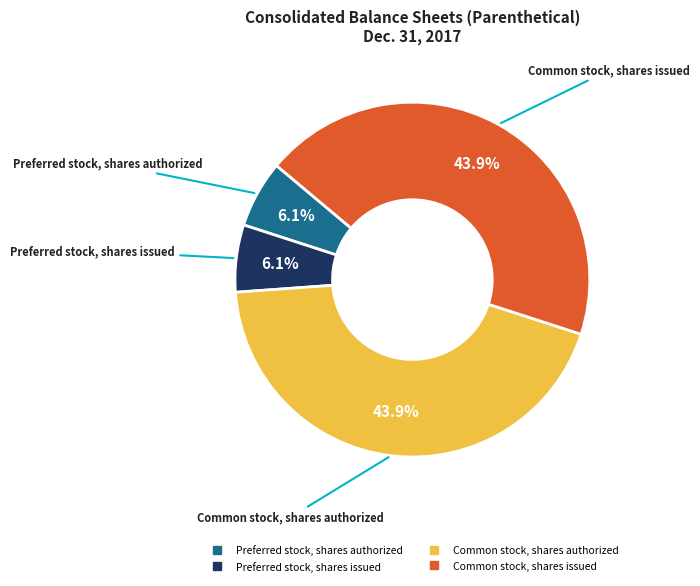

To the nearest percent, what is the average slice percentage?

25%